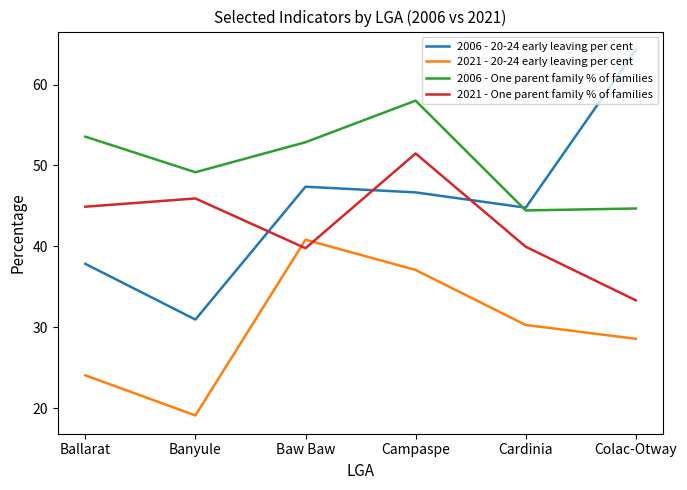

How many intersections are there between 2006 - 20-24 early leaving per cent and 2021 - One parent family % of families?

3